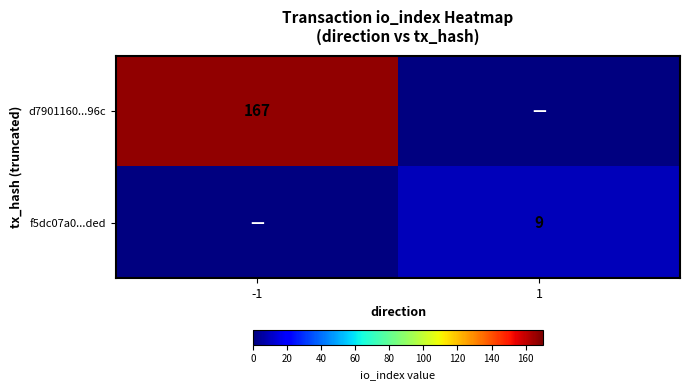

Is it true that f5dc07a0...ded equals 16 at 1?

False